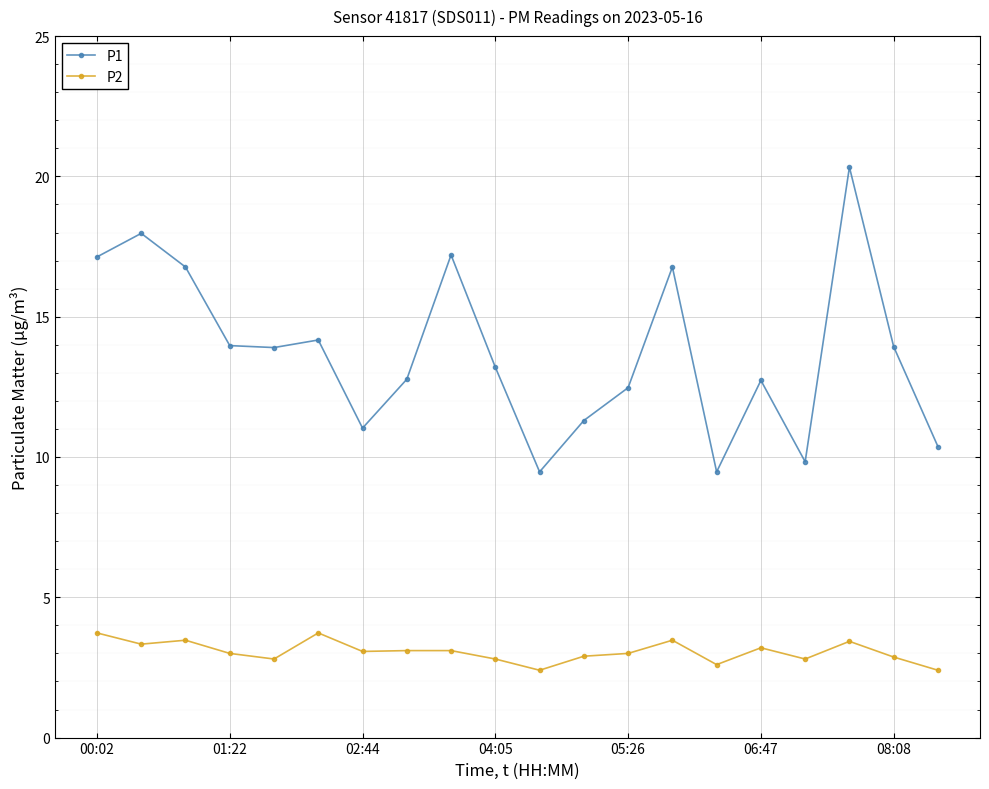

What is the value of the P2 point at the 12th from the left?

2.9